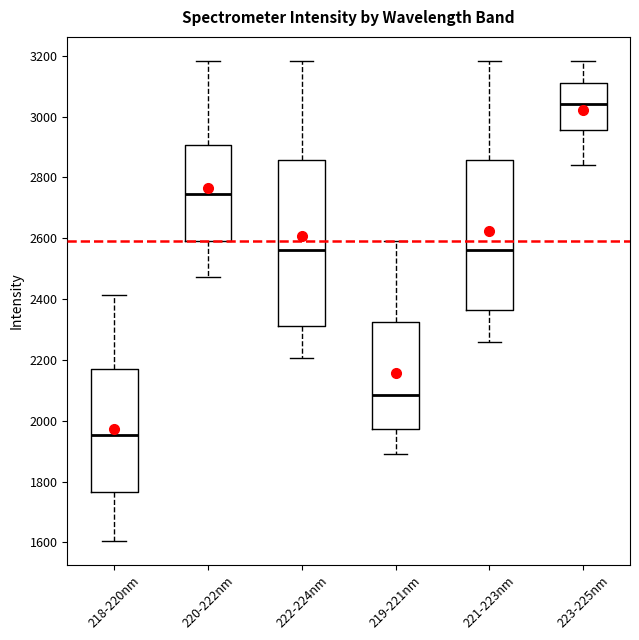

Reading left to right, transcribe this box plot: for each box, give where its median line is, the range the box spans, and where its two whiskers end, as read against the y-axis. The values are not printed on the chart, so give them approximately, as read against the axis.

218-220nm: median 1960, box 1760 to 2160, whiskers 1600 to 2420
220-222nm: median 2740, box 2600 to 2900, whiskers 2480 to 3180
222-224nm: median 2560, box 2320 to 2860, whiskers 2200 to 3180
219-221nm: median 2080, box 1980 to 2320, whiskers 1880 to 2600
221-223nm: median 2560, box 2360 to 2860, whiskers 2260 to 3180
223-225nm: median 3040, box 2960 to 3120, whiskers 2840 to 3180